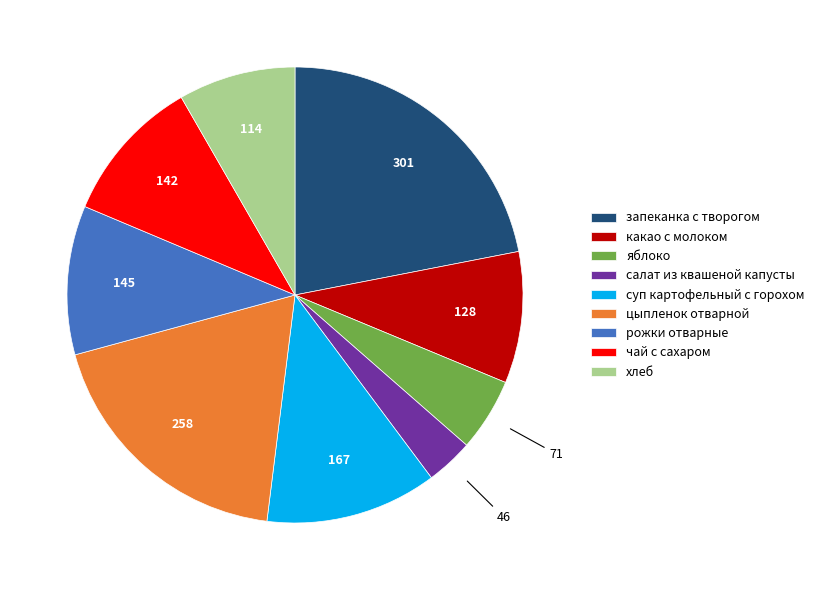

Is it true that хлеб is 8% of the pie?

True